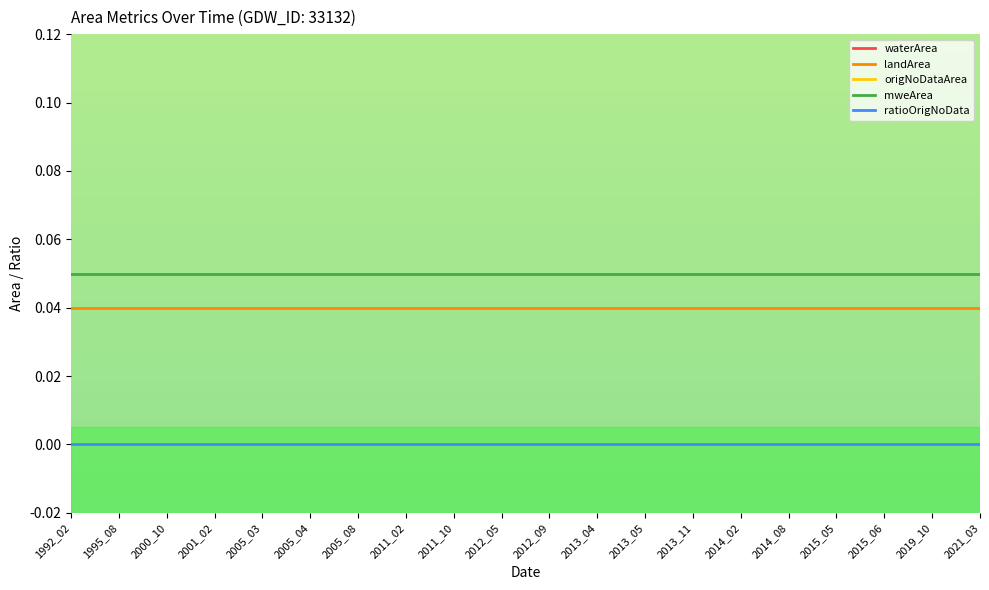

Is this an area chart (filled region under the line)?

No